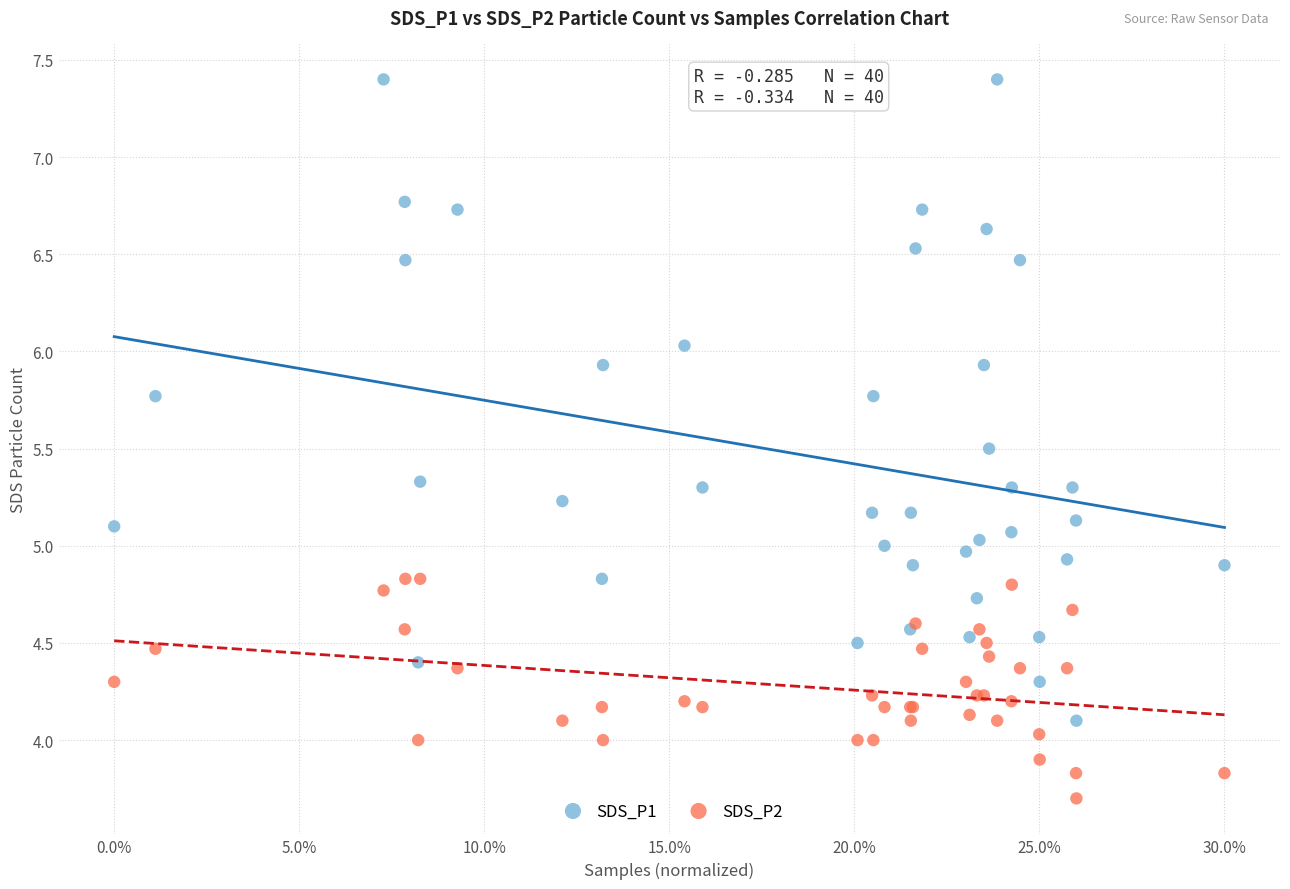

What are all the series names shown in the legend?

SDS_P1, SDS_P2